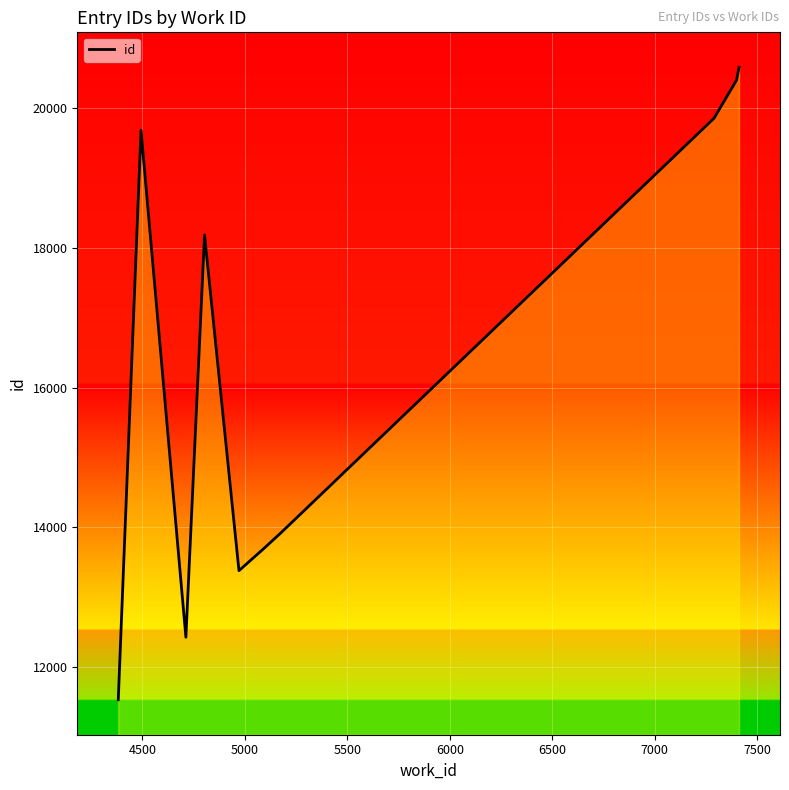

What is the difference between the second highest and minimum values?

8860